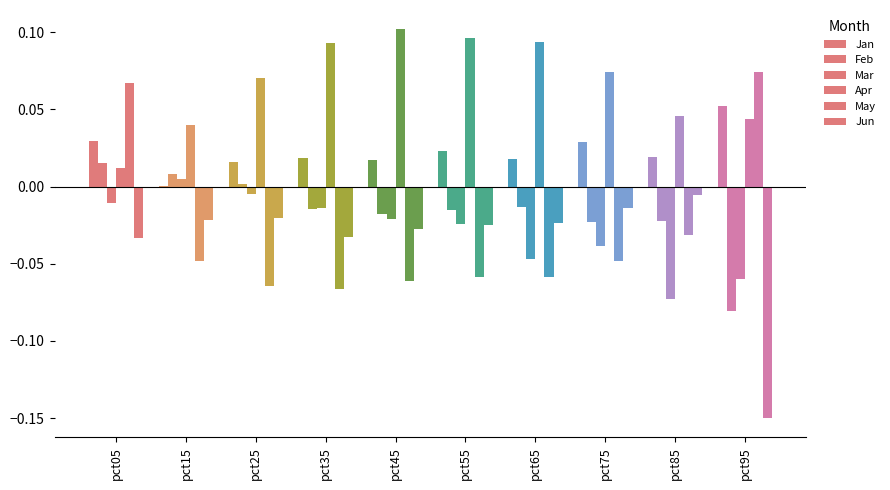

What is the total value across all series at pct95?

-0.1